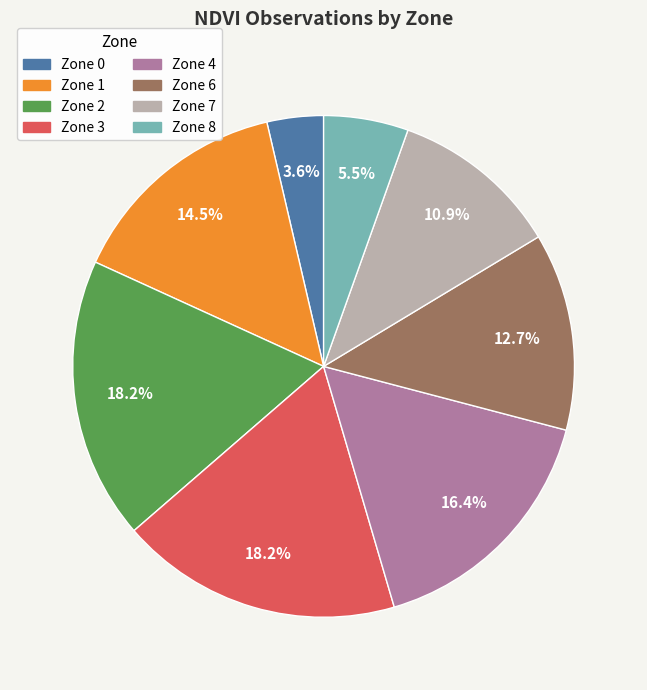

Is there any slice that represents more than half of the pie?

No